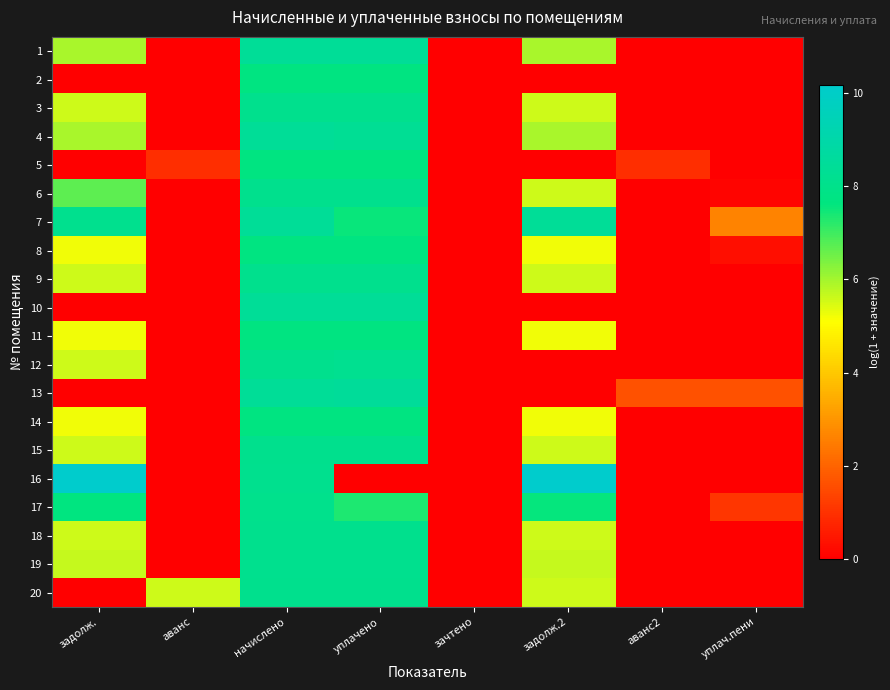

At which category is the sum across all series the highest?

начислено